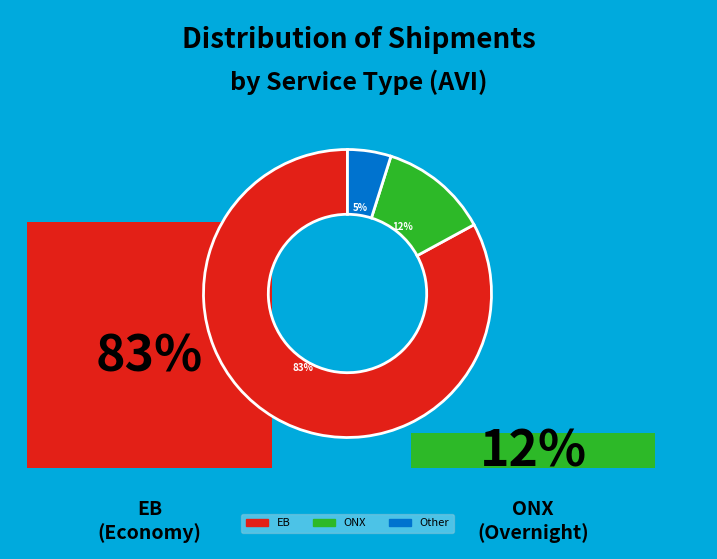

Does any single category account for the majority?

Yes